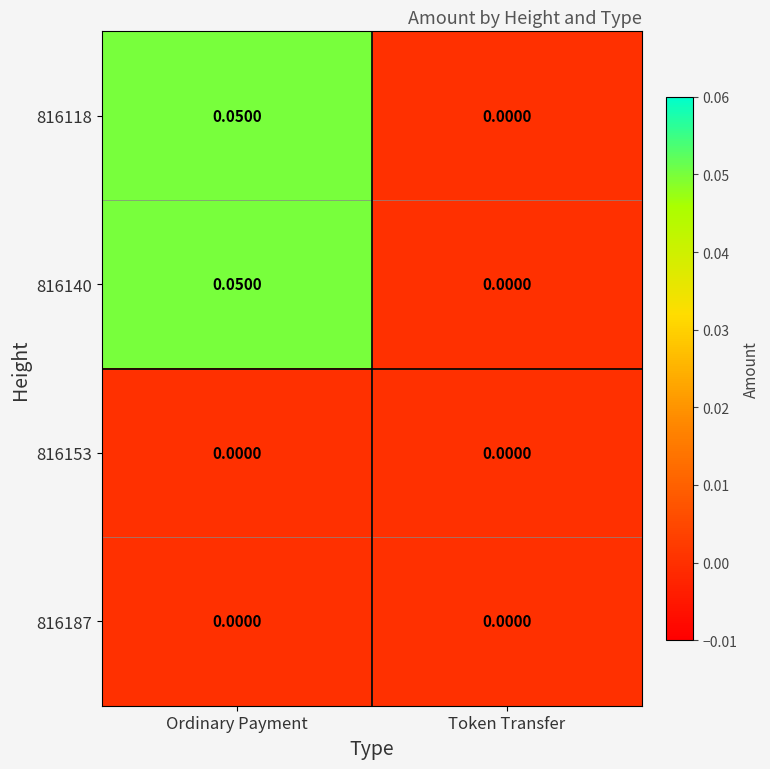

At which label is 816140 closest to 0?

Token Transfer